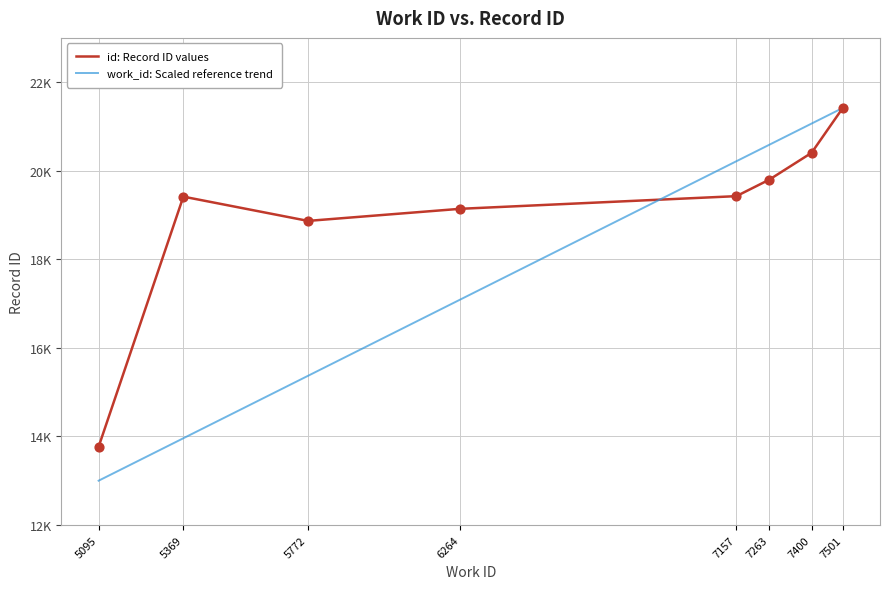

What are all the series names shown in the legend?

id: Record ID values, work_id: Scaled reference trend